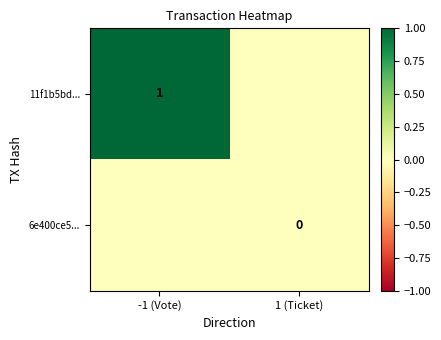

At 1 (Ticket), list the series in order from smallest to largest.

11f1b5bd..., 6e400ce5...